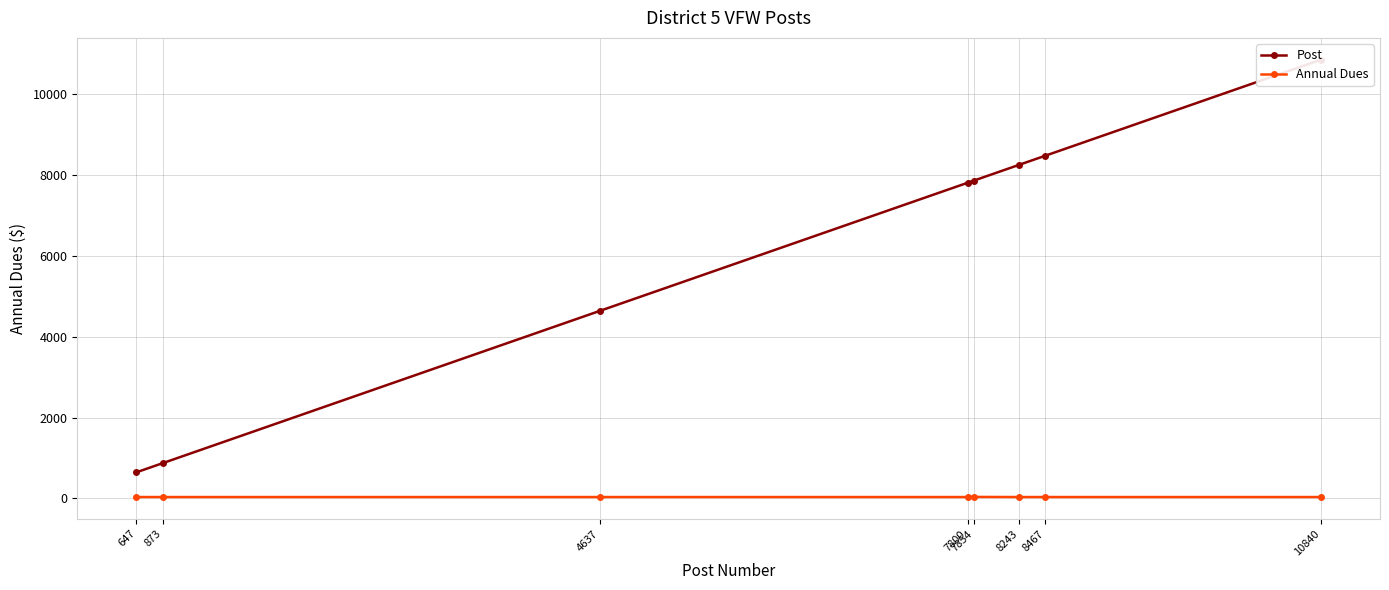

What is the spread (max minus min) of values at 8243?

8208